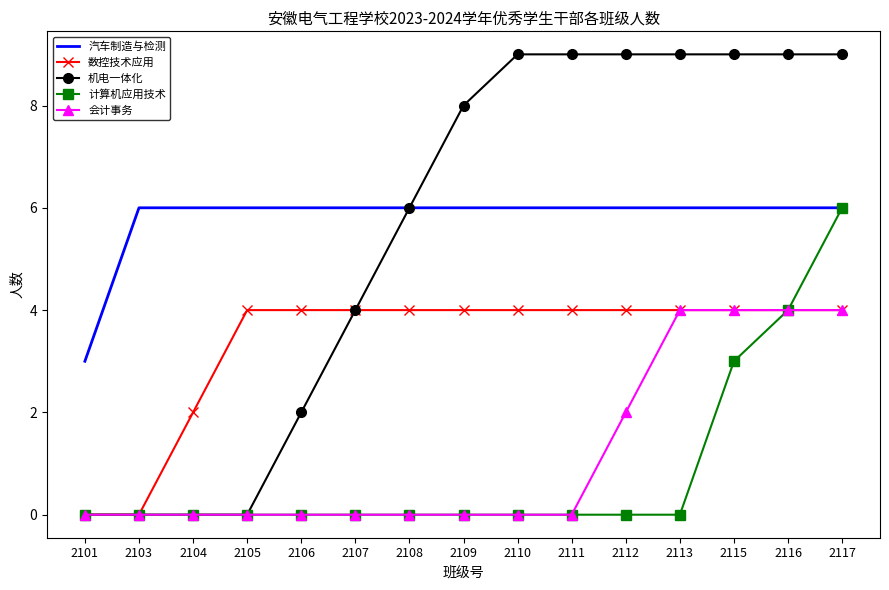

The 汽车制造与检测 series shows 3 at 2101. True or false?

True